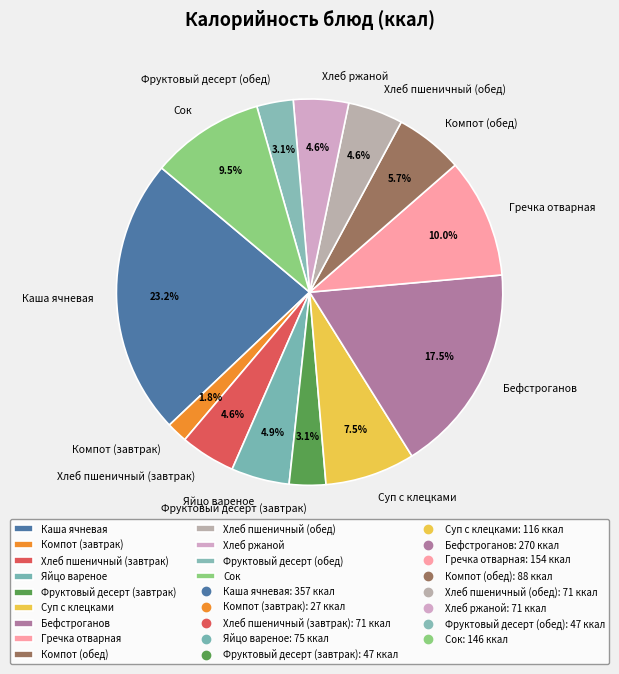

What percentage is NOT represented by Компот (обед)?

94.3%